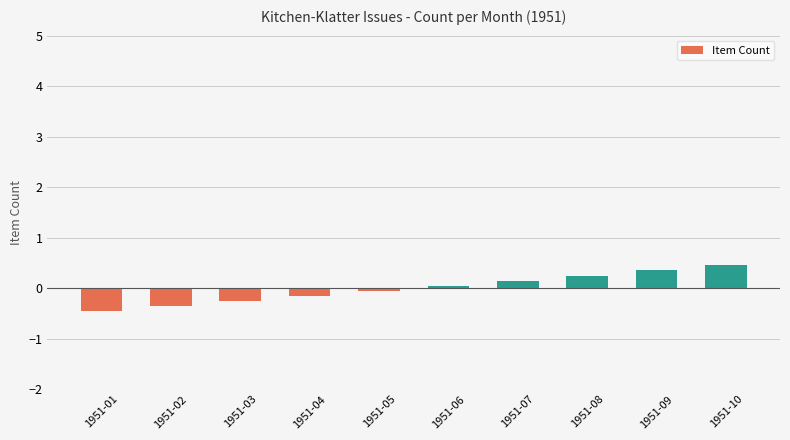

Which has a higher value, 1951-08 or 1951-02?

1951-08